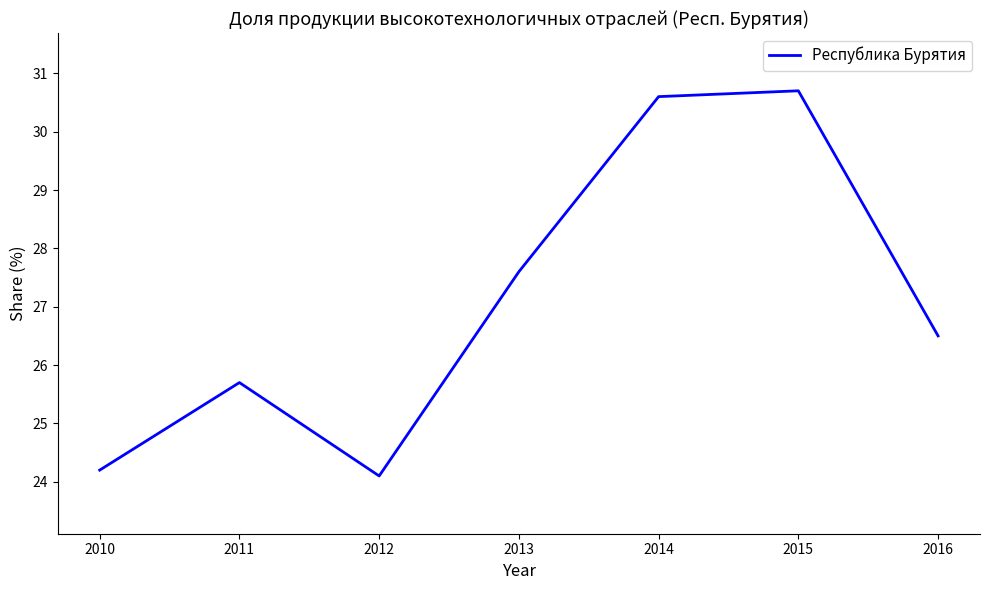

List the labels in order of value, largest first.

2015, 2014, 2013, 2016, 2011, 2010, 2012